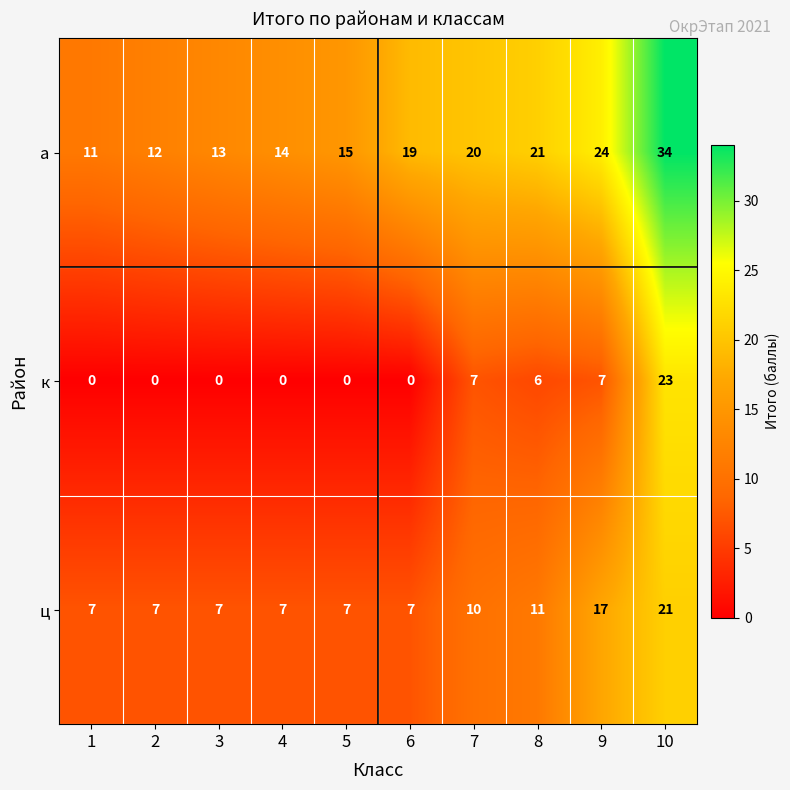

At which label is ц closest to 14?

8